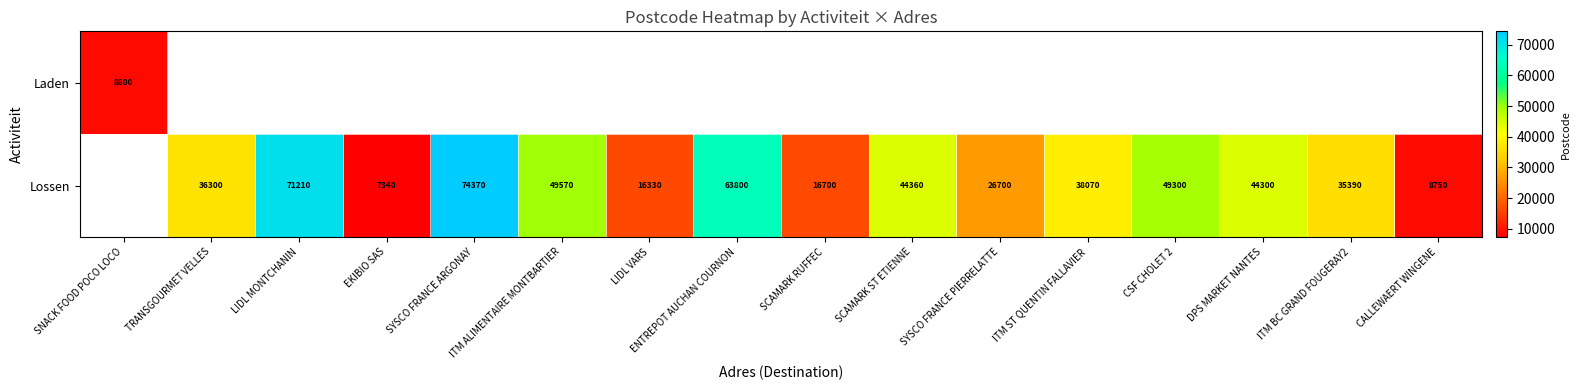

What is the difference between the Lossen values at TRANSGOURMET VELLES and EKIBIO SAS?

28960